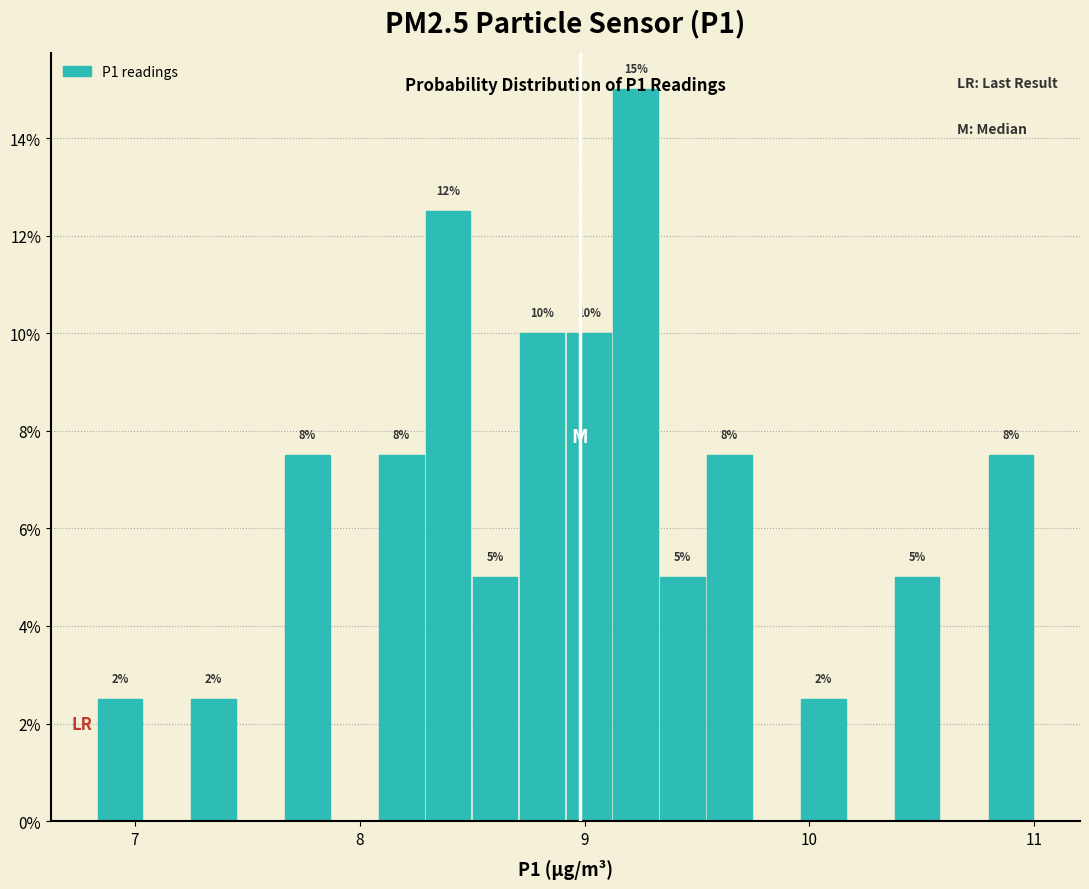

Read against the x-axis, roughly where is the centre of the tallest bar?

9.2